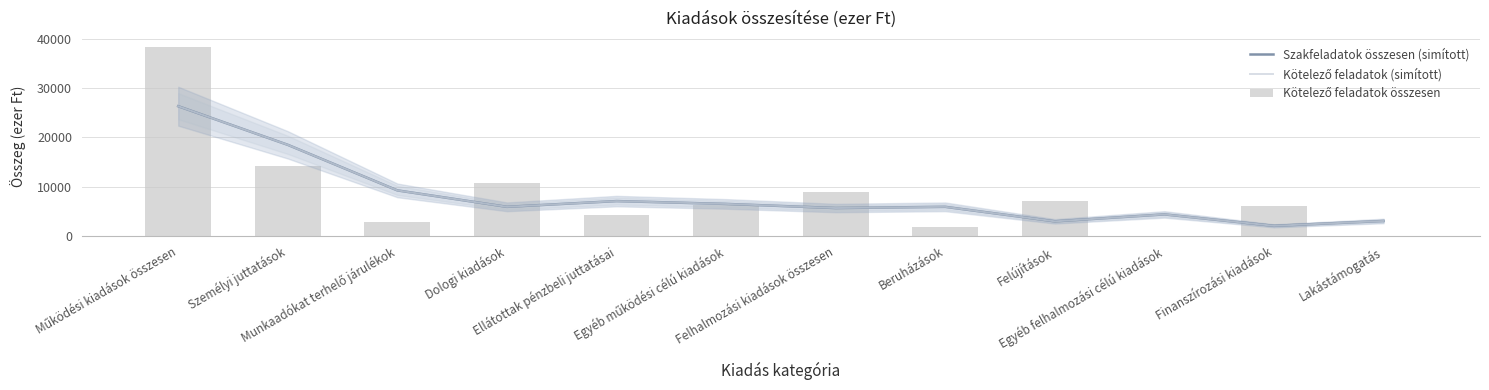

Is it true that Kötelező feladatok összesen equals 2746.7 at Beruházások?

False